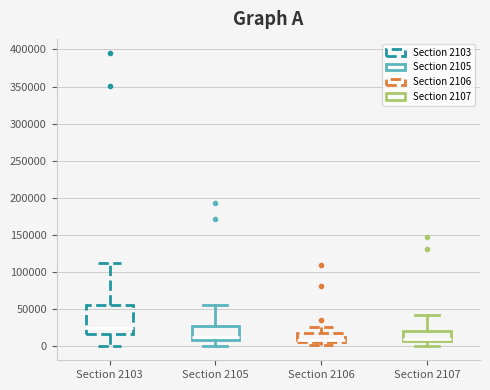

Reading left to right, transcribe this box plot: for each box, give where its median line is, the range the box spans, and where its two whiskers end, as read against the y-axis. The values are not printed on the chart, so give them approximately, as read against the axis.

Section 2103: median 25000, box 15000 to 55000, whiskers 0 to 110000
Section 2105: median 10000 (just above the box's lower edge), box 10000 to 25000, whiskers 0 to 55000
Section 2106: median 5000 (just above the box's lower edge), box 5000 to 15000, whiskers 0 to 25000
Section 2107: median 10000, box 5000 to 20000, whiskers 0 to 40000